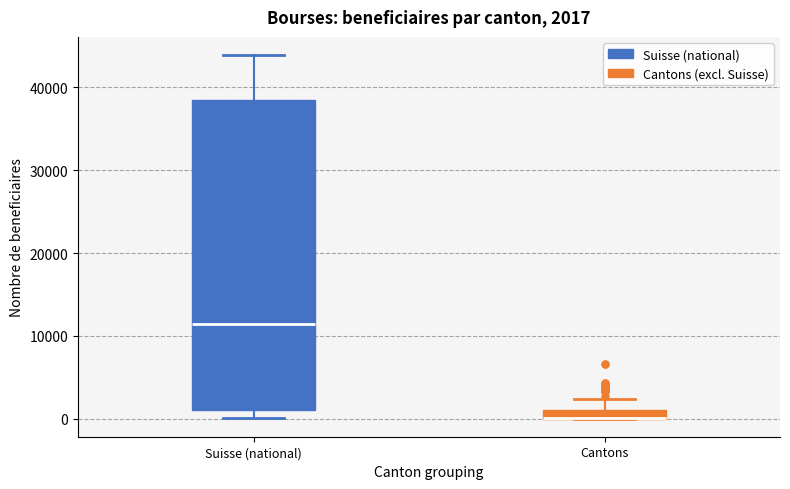

Comparing the boxes themselves (not the whiskers), which one is the tallest?

Suisse (national)